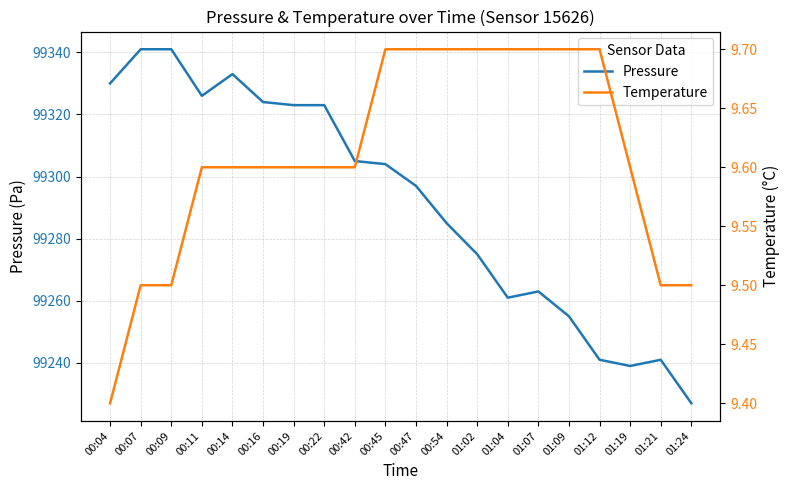

What is the value of the Pressure point at the 17th from the left?

99241.0